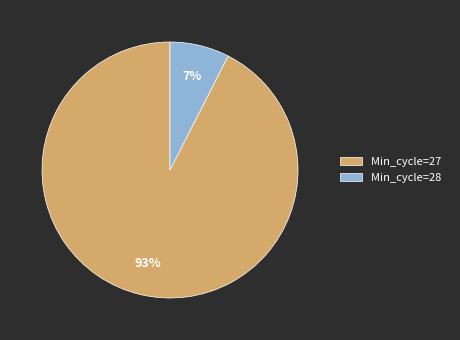

Is the sum of Min_cycle=28 and Min_cycle=27 greater than half?

Yes